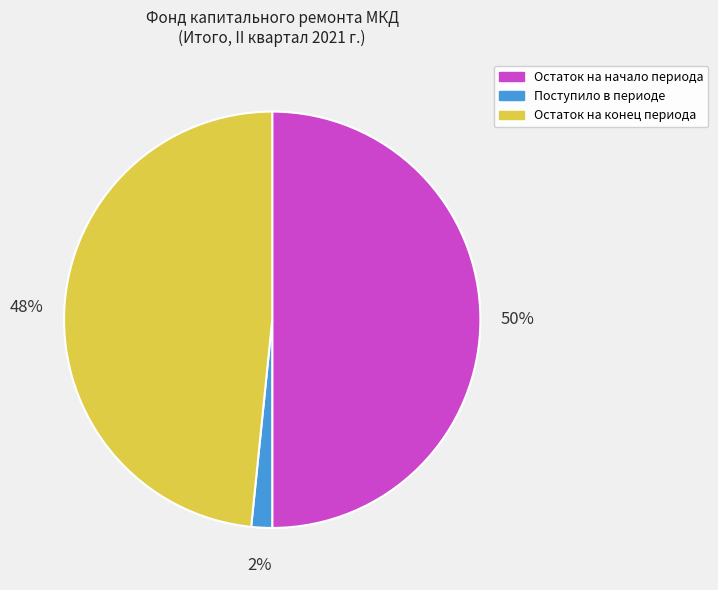

Count the number of slices in the pie.

3